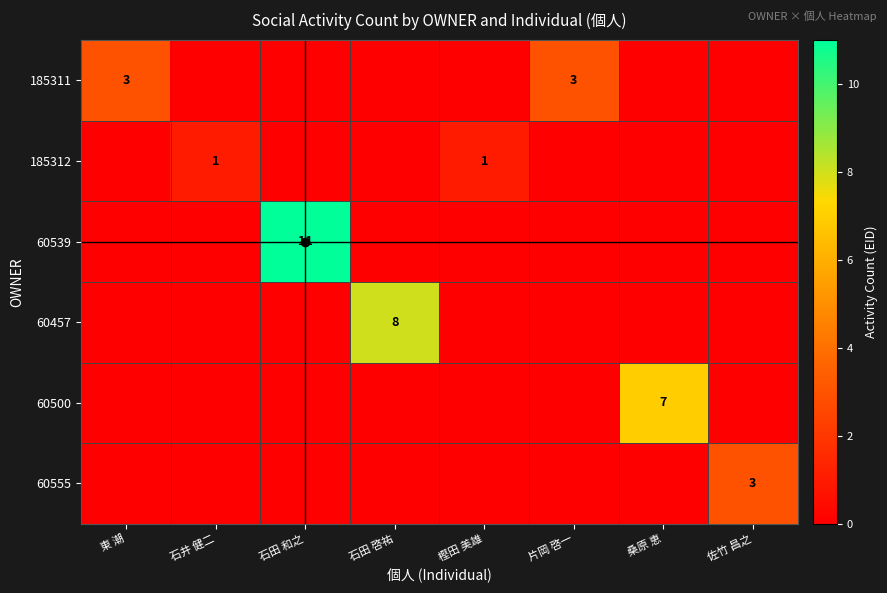

Which category has the highest value across all series?

石田 和之